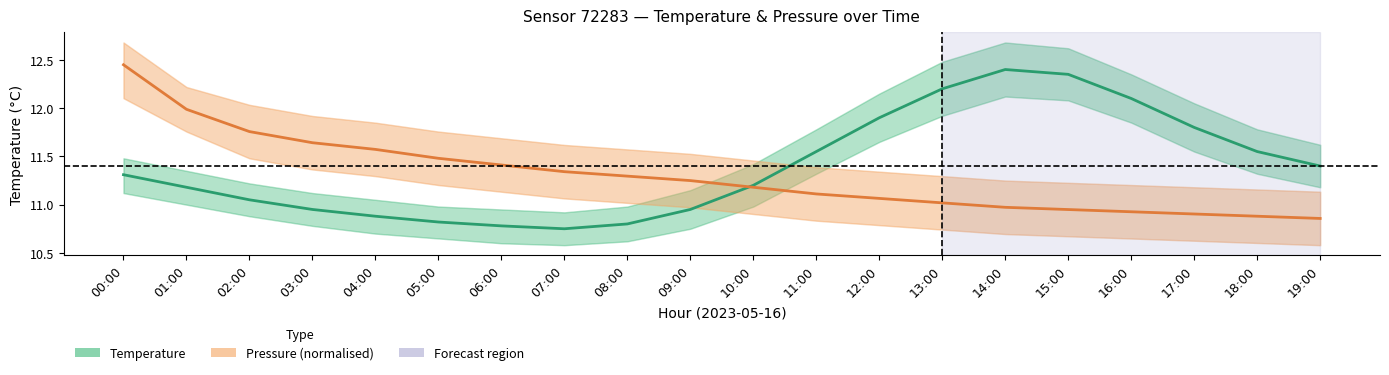

List the series in order of their overall mean, highest first.

Temperature (°C), Pressure (normalised)